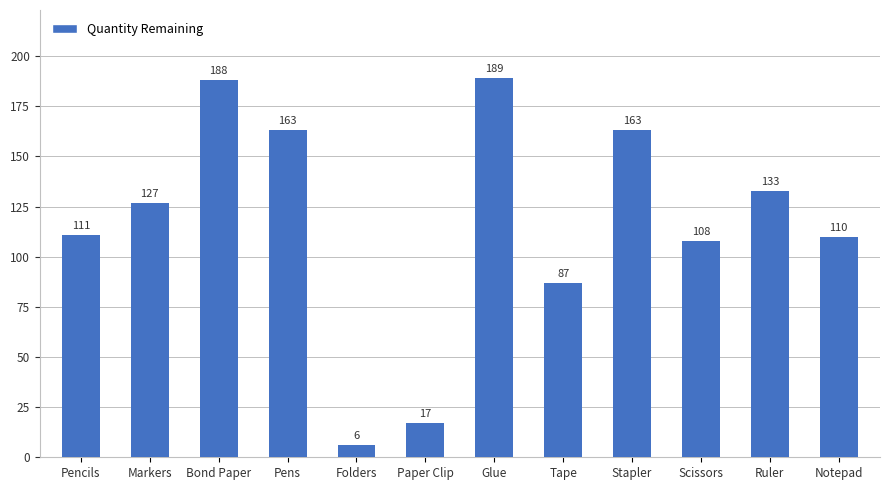

How many bars are there in total?

12